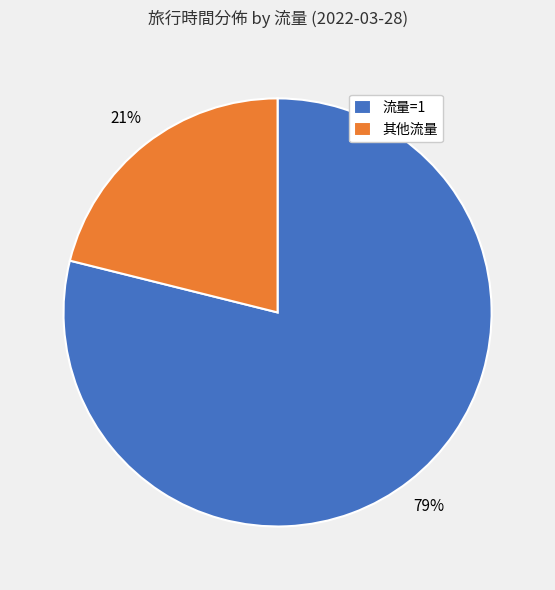

Which slice is the smallest?

其他流量